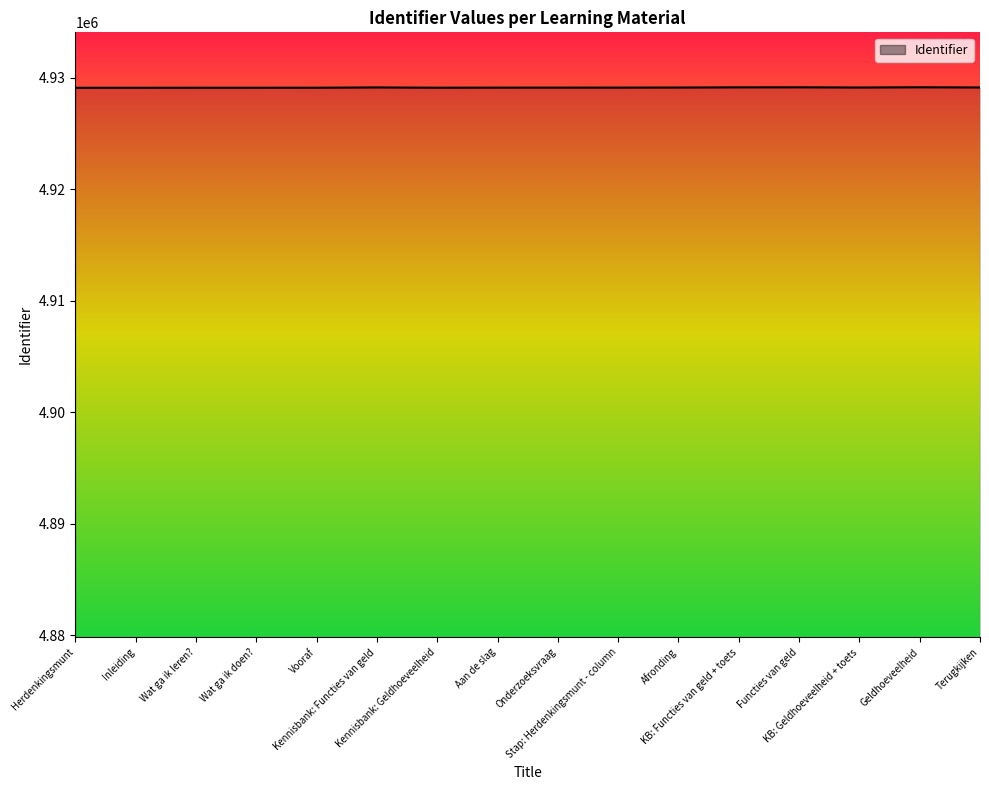

What position from the left is Vooraf?

5